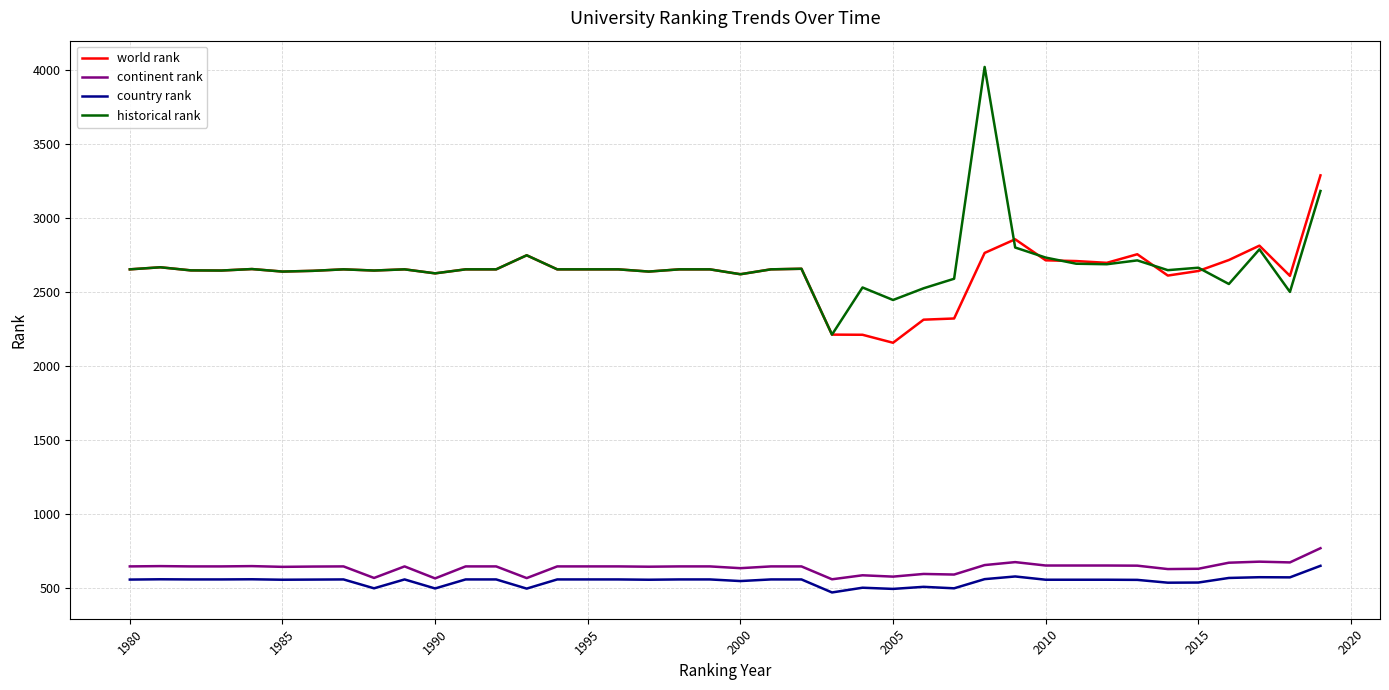

What is the minimum value shown in the chart?

472.0